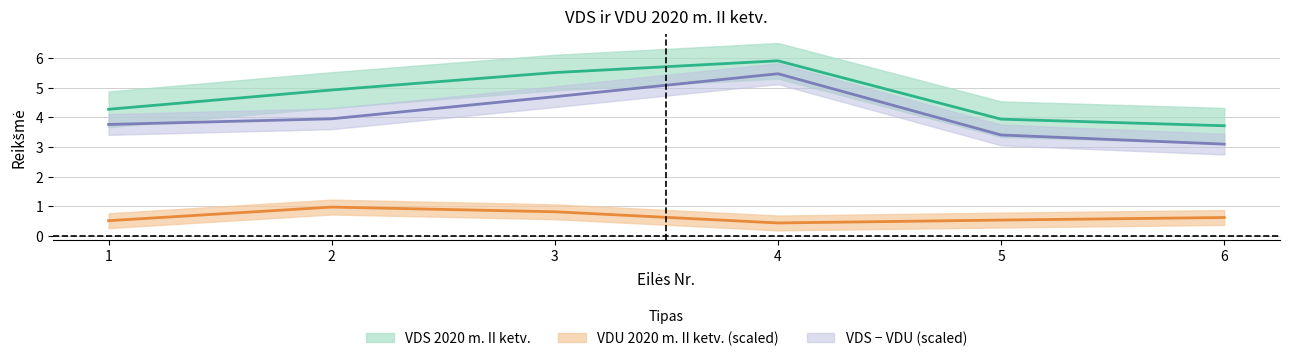

Which category has the highest value across all series?

4